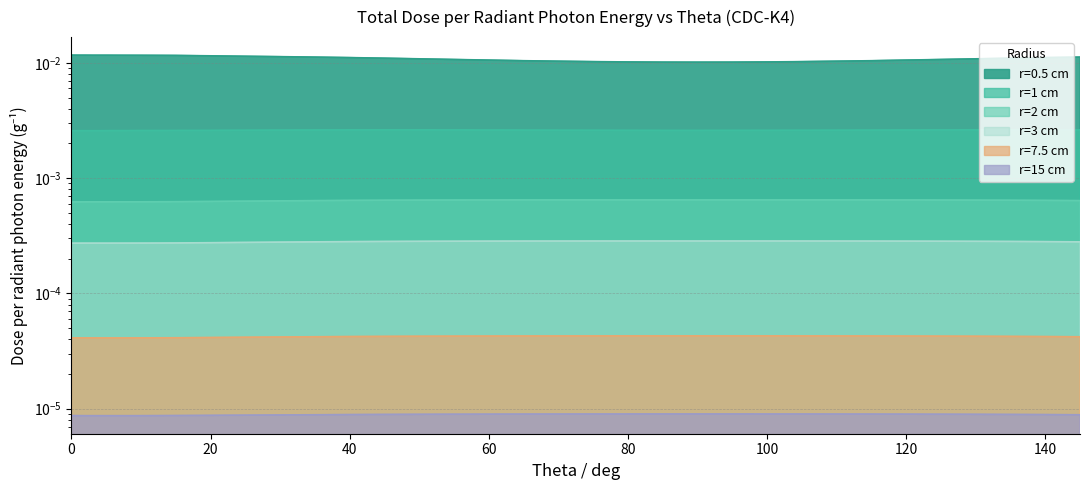

List the labels in order of r=2 cm value, smallest first.

0, 1, 2, 3, 5, 7, 10, 12, 15, 20, 25, 30, 35, 145, 40, 140, 45, 135, 50, 130, 125, 55, 60, 120, 115, 65, 90, 95, 70, 80, 85, 100, 110, 75, 105